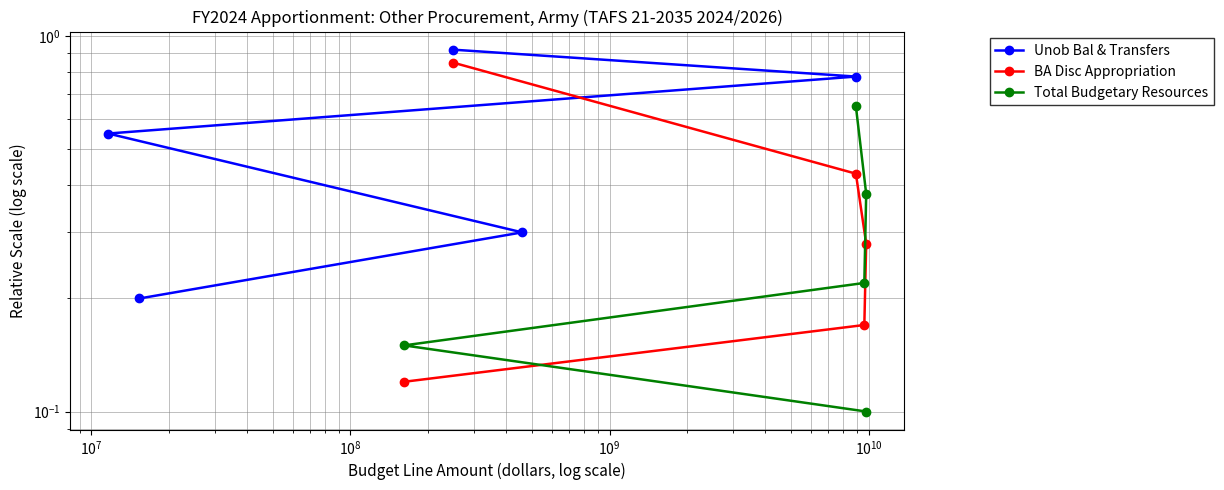

The Unob Bal & Transfers series shows 0.1 at $\mathdefault{10^{9}}$. True or false?

False